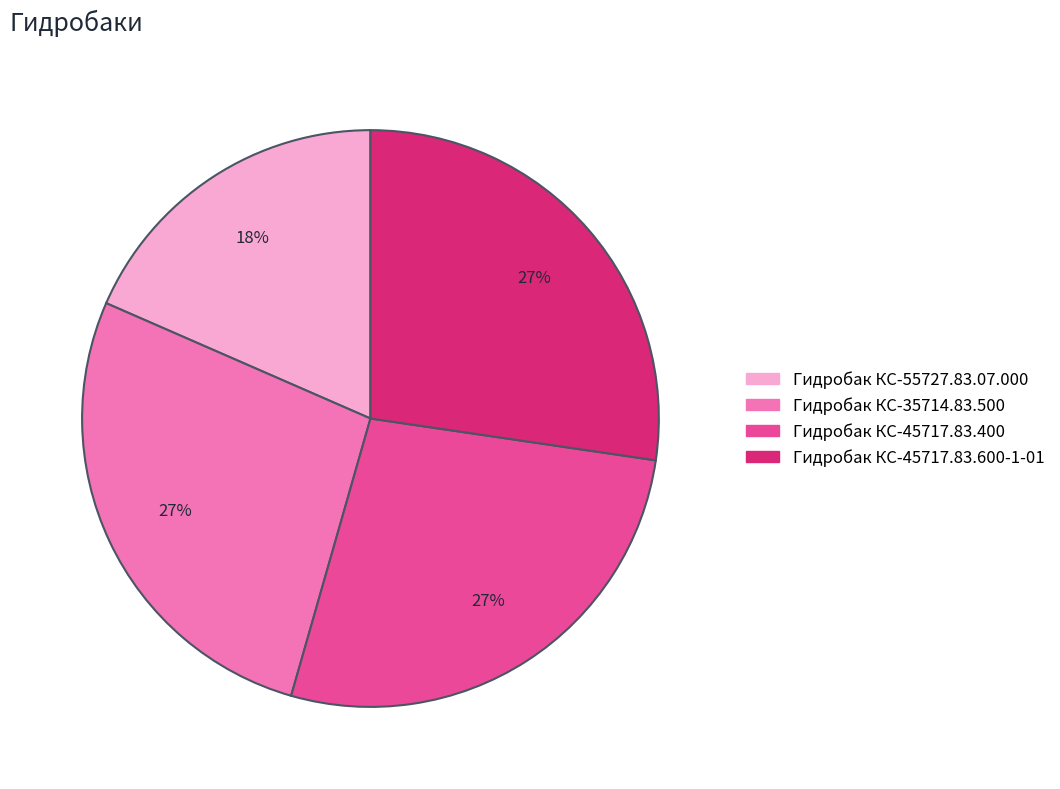

To the nearest percent, what percentage of the pie is Гидробак КС-45717.83.400?

27%